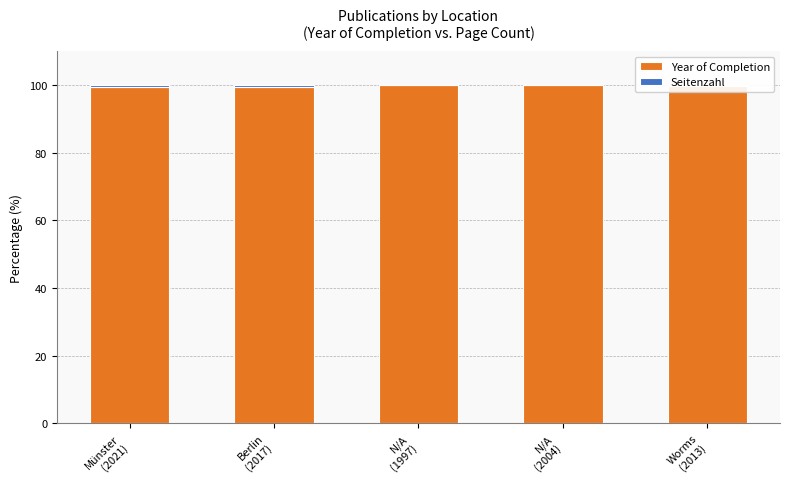

What is the total value across all series at N/A
(1997)?

100.0